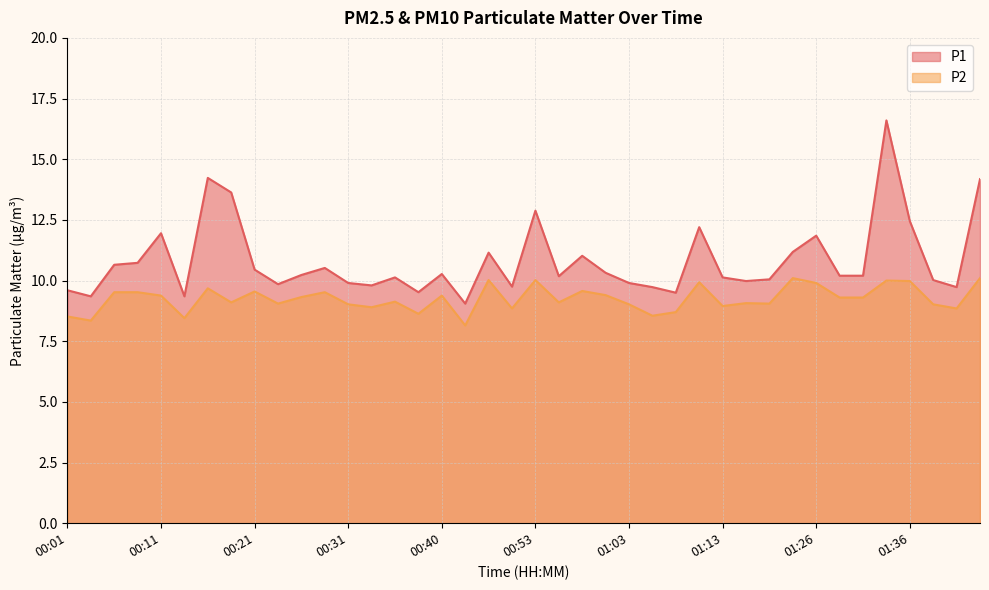

How many lines are shown in the chart?

2